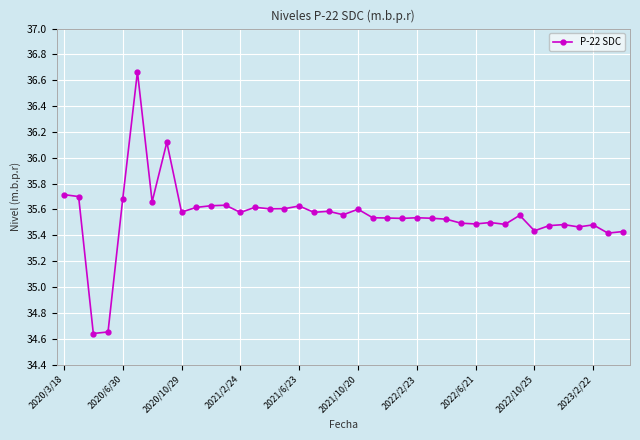

What is the value of the 8th point from the left?

36.1